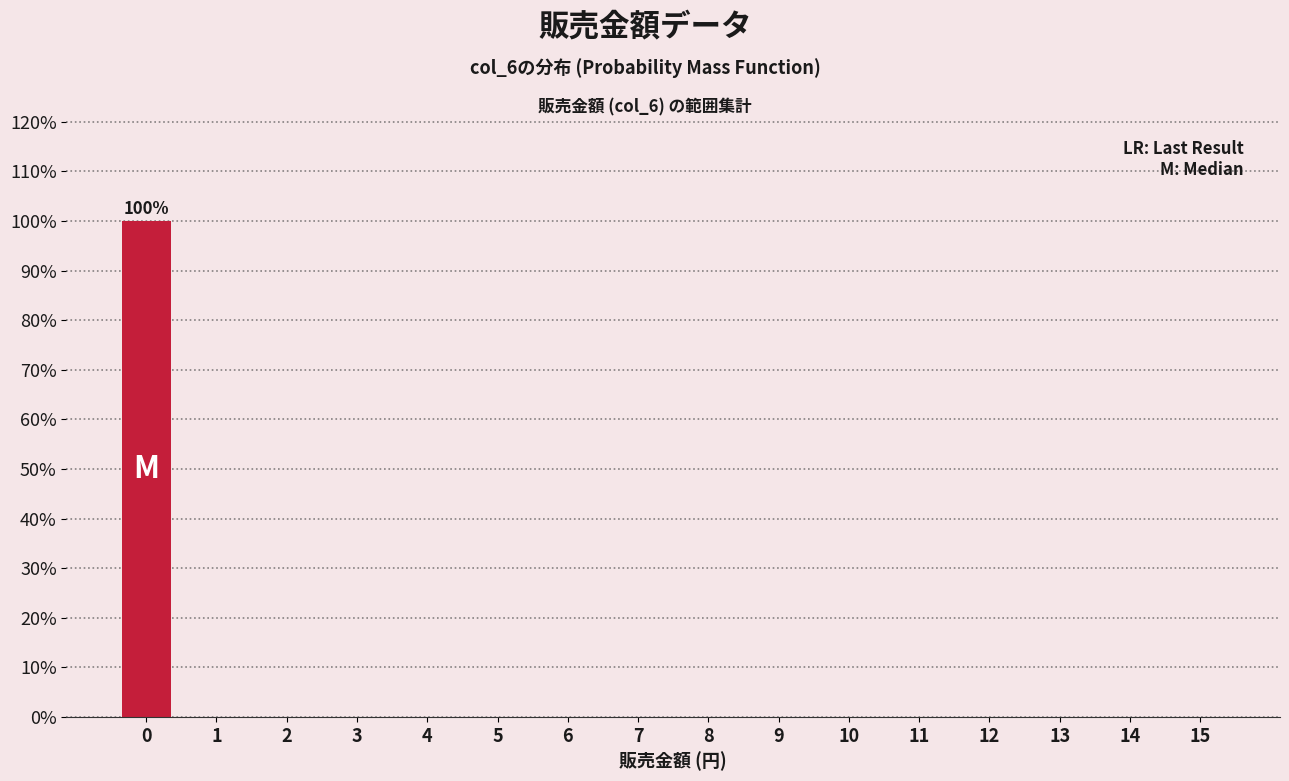

Reading left to right, transcribe all the data shown in this chart.

0=100	1=0	2=0	3=0	4=0	5=0	6=0	7=0	8=0	9=0	10=0	11=0	12=0	13=0	14=0	15=0